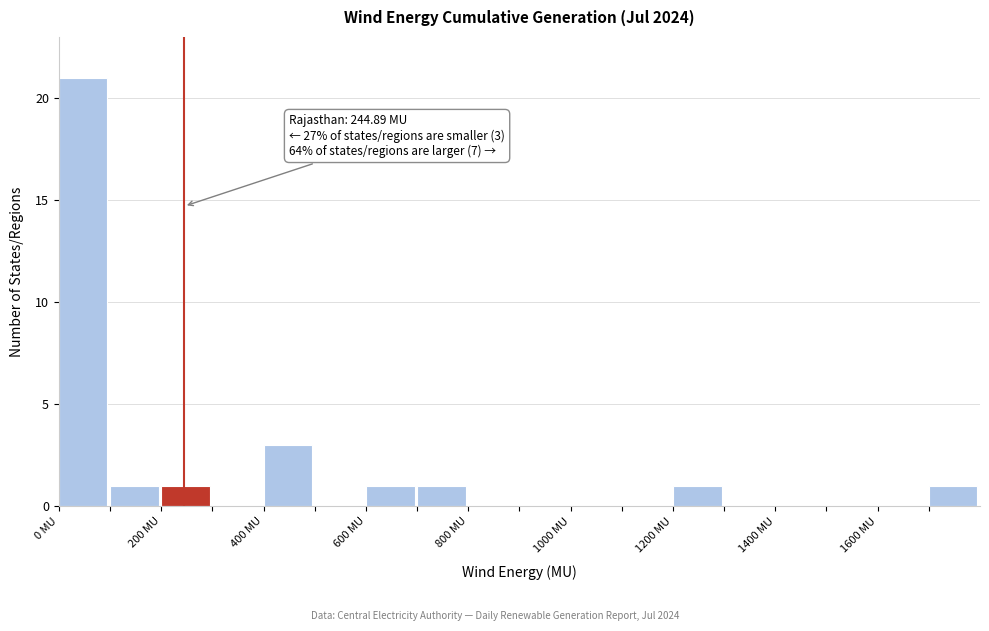

Which range on the x-axis has the tallest bar?

0 to 100